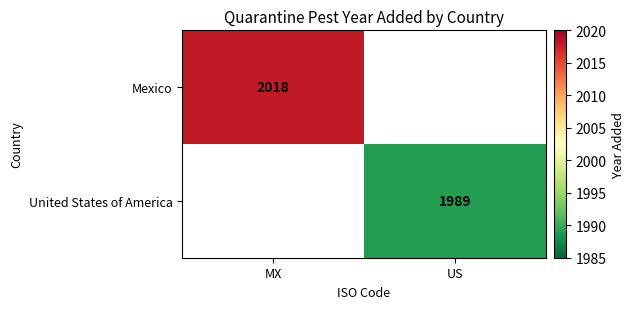

The value of Mexico at MX is 2663. True or false?

False